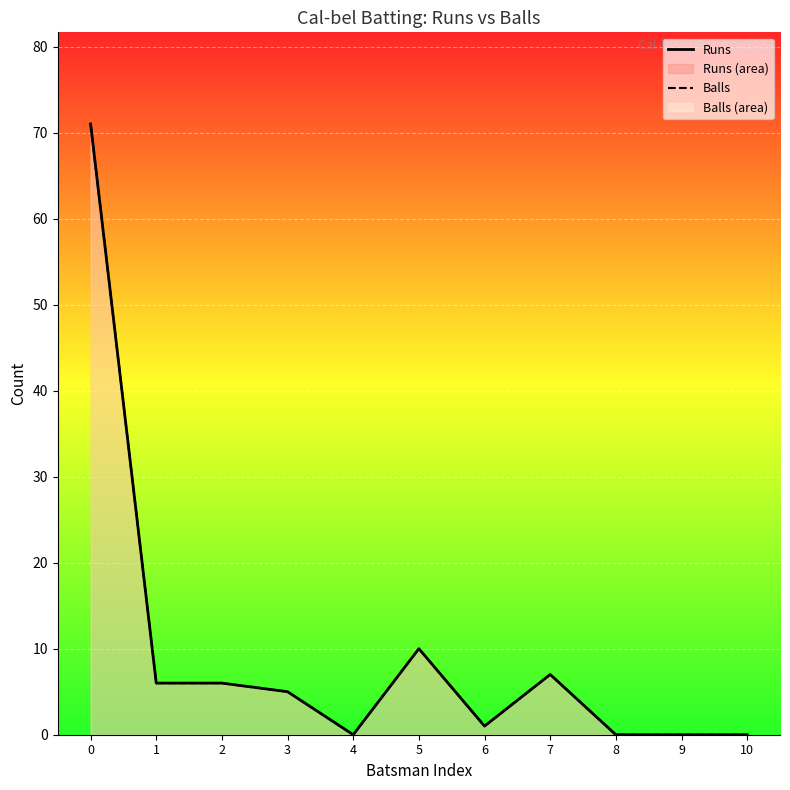

True or false: Balls and Runs intersect in this chart.

False